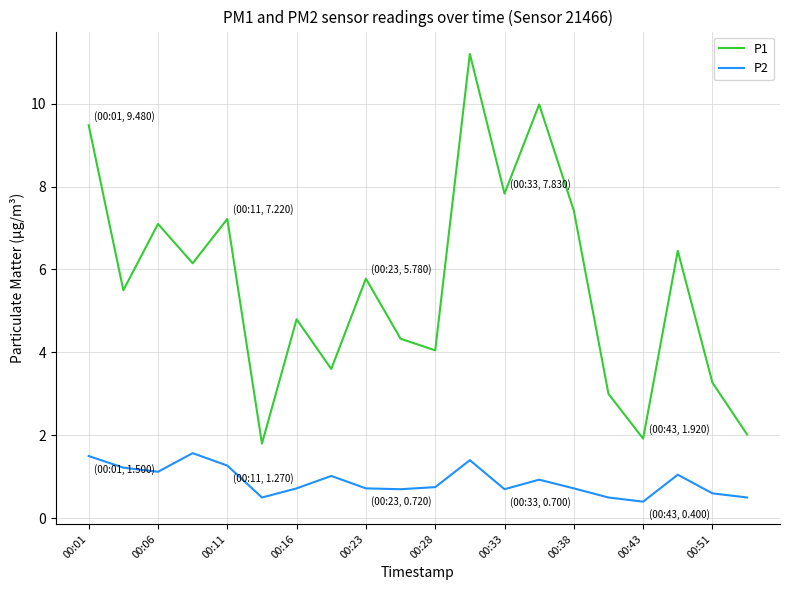

What is the difference between the maximum and second lowest values in the P1 series?

9.3